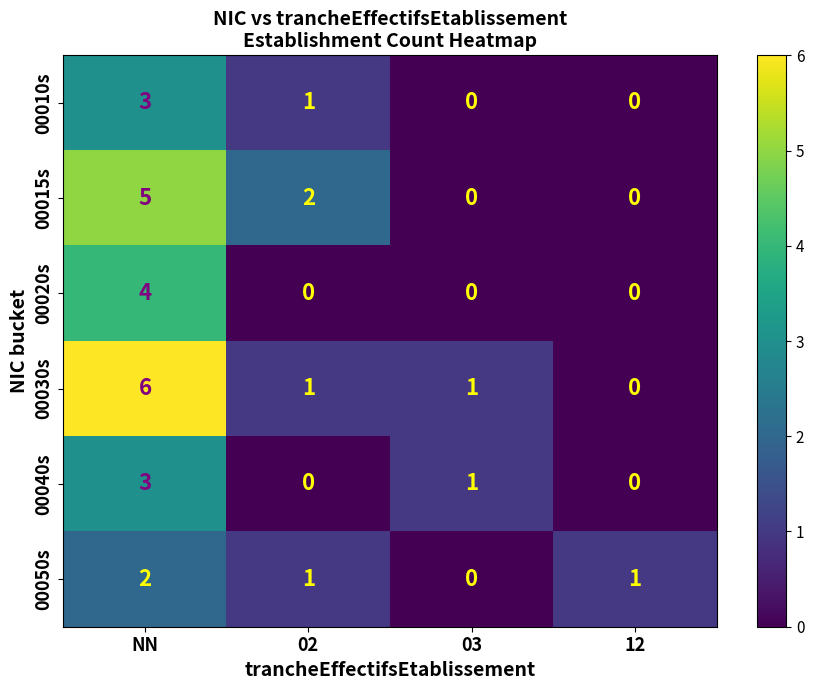

What is the difference between the maximum and minimum values in the 00010s series?

3